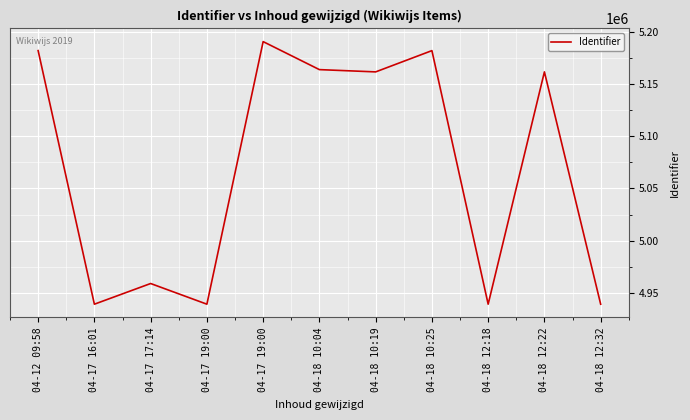

Which label corresponds to the largest value in the chart?

04-17 19:00